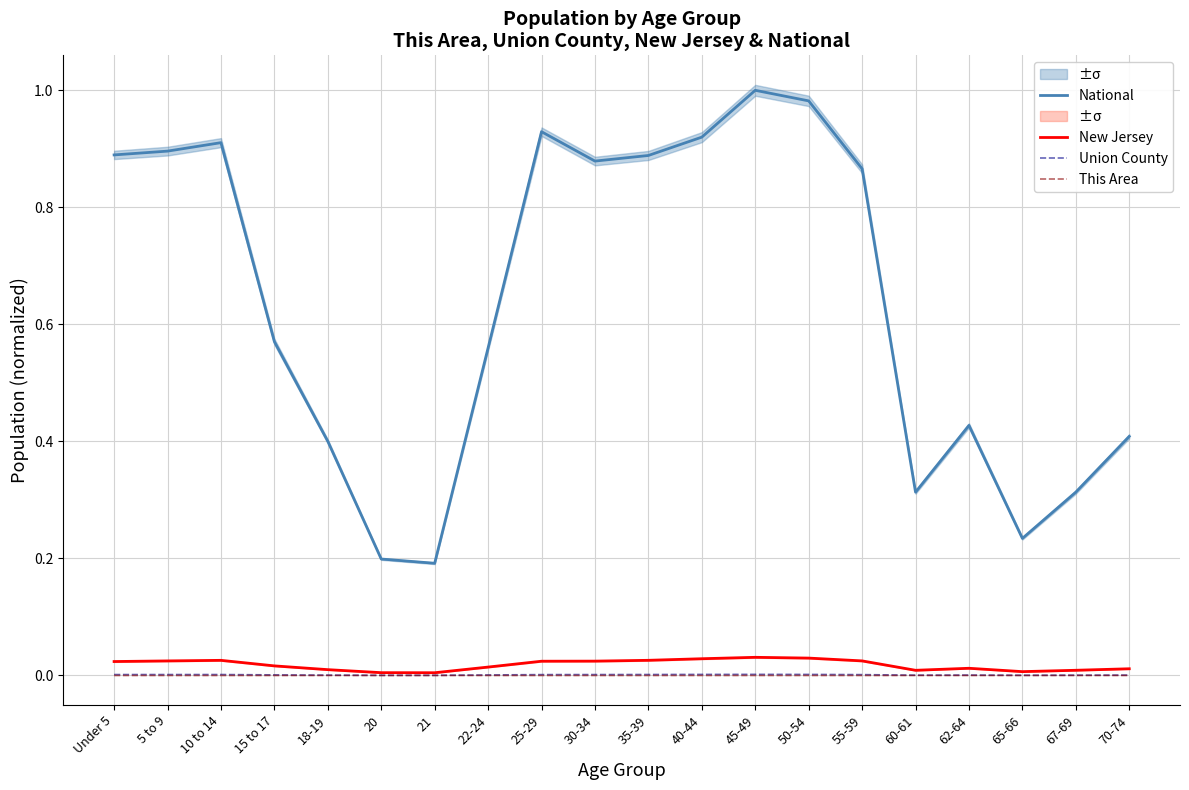

What is the difference between the National values at 45-49 and 62-64?

0.6